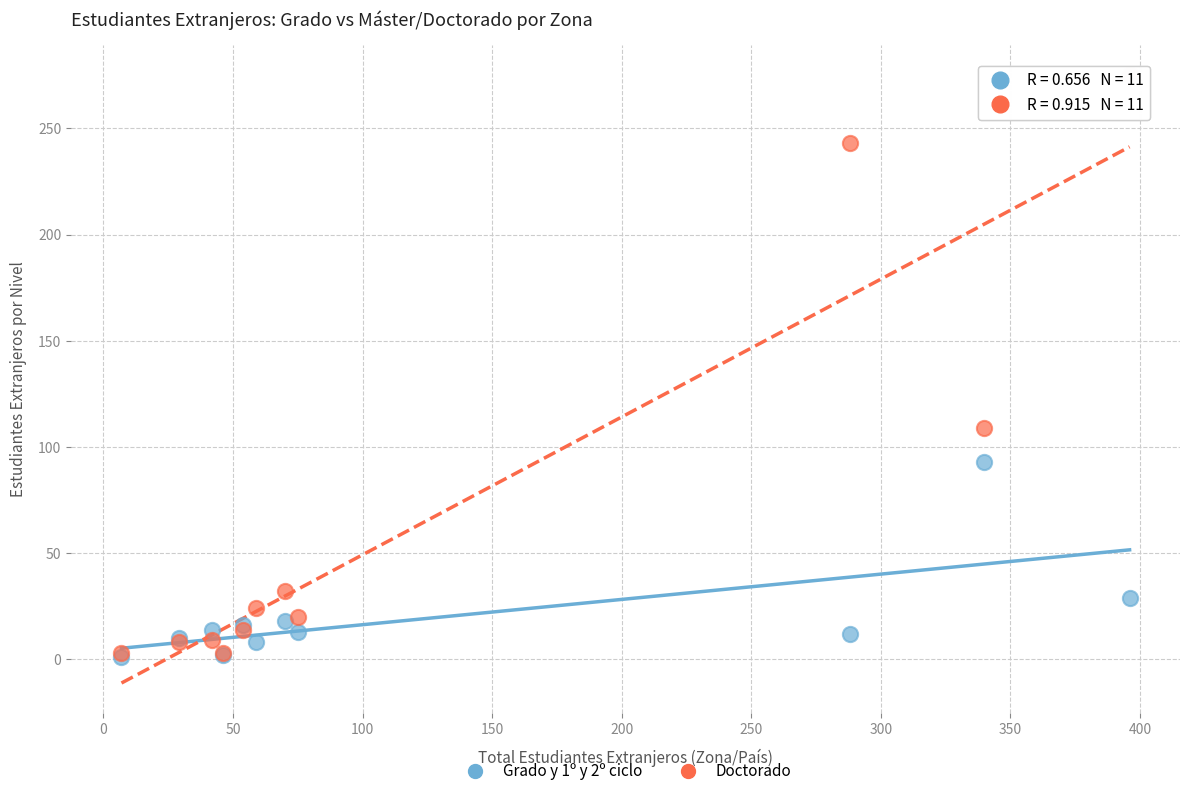

Which series has the largest Y range (max minus min)?

Doctorado